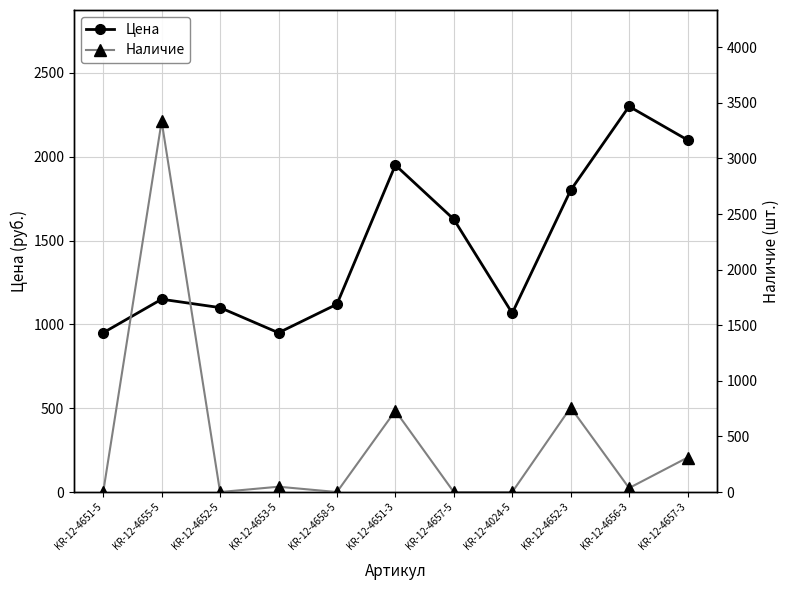

In Цена, how many points are higher than both neighbors (excluding endpoints)?

3